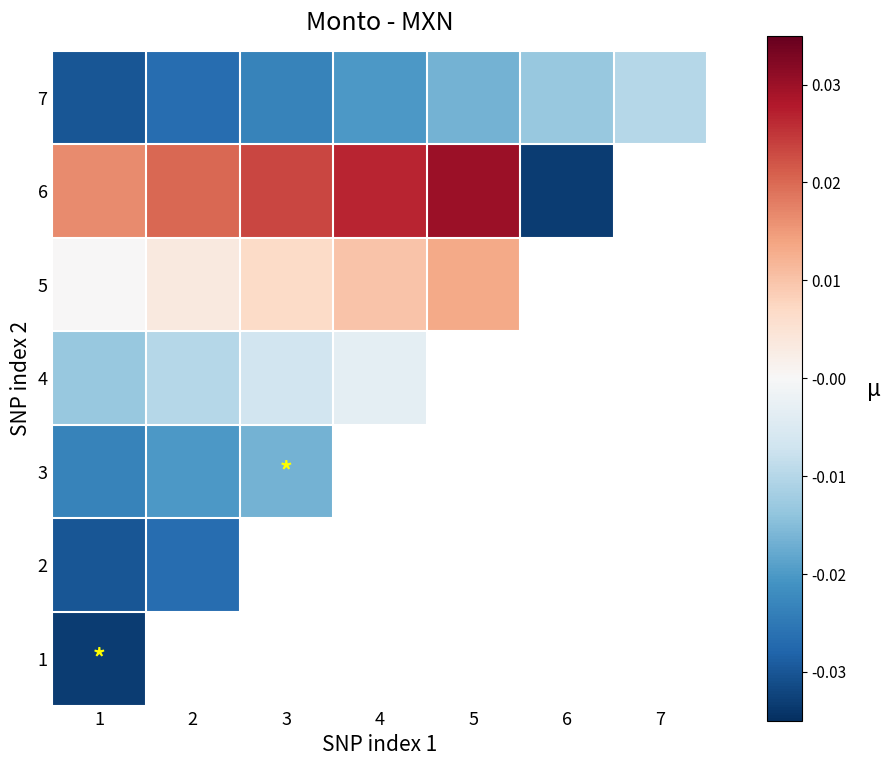

Which series changed the most between 5 and 7?

7